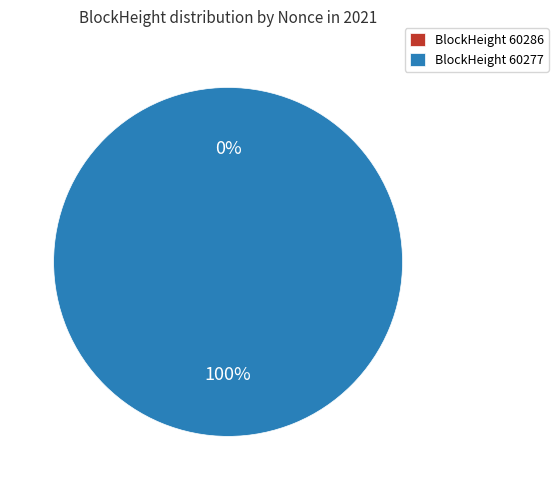

Which category has the biggest portion of the pie?

60277